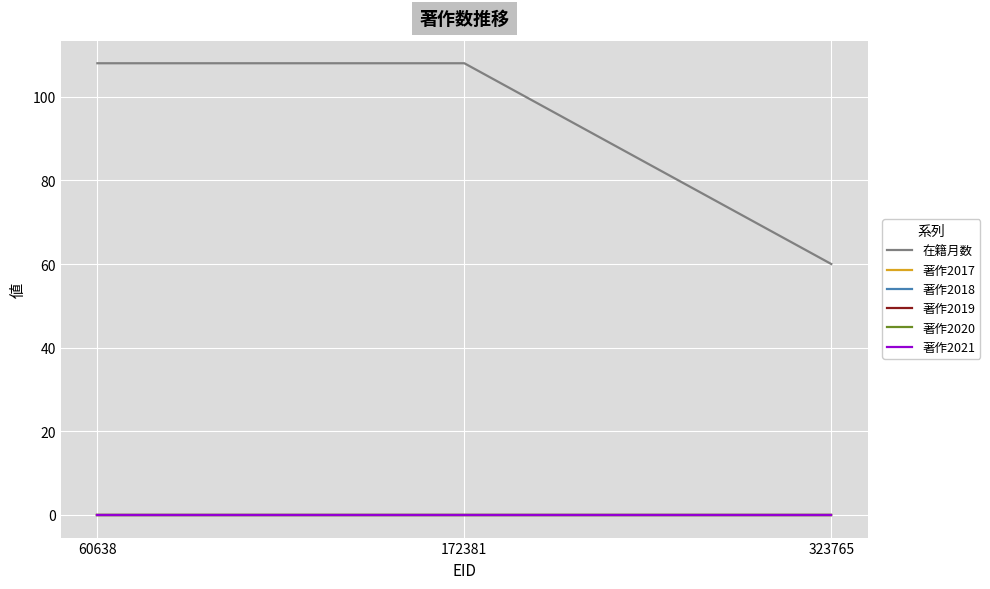

Does the chart display data point markers on the line(s)?

No